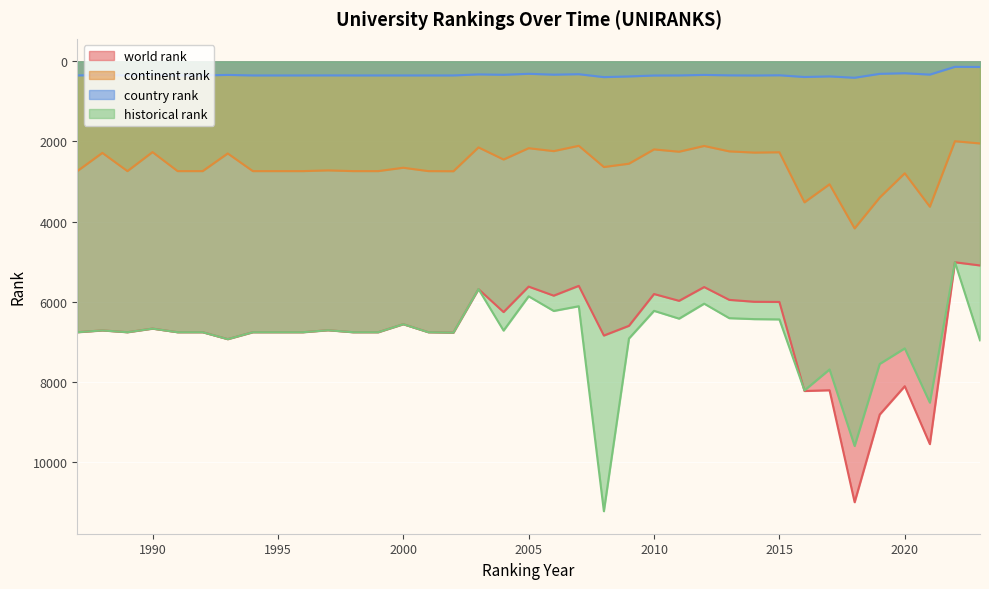

What are all the series names shown in the legend?

world rank, continent rank, country rank, historical rank